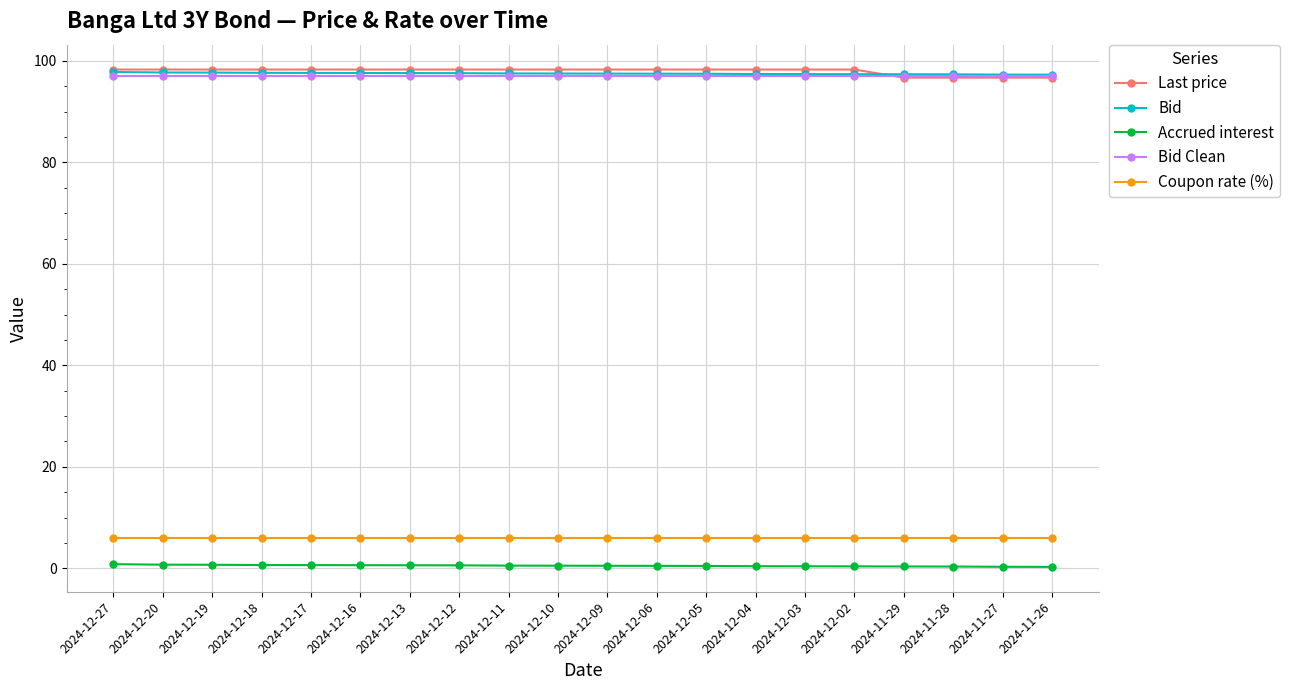

True or false: Accrued interest and Bid Clean intersect in this chart.

False